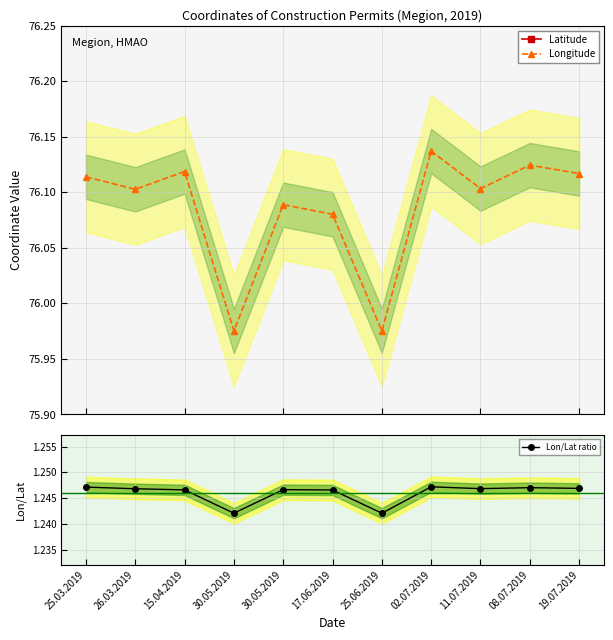

What is the sum of all Latitude values?

671.7